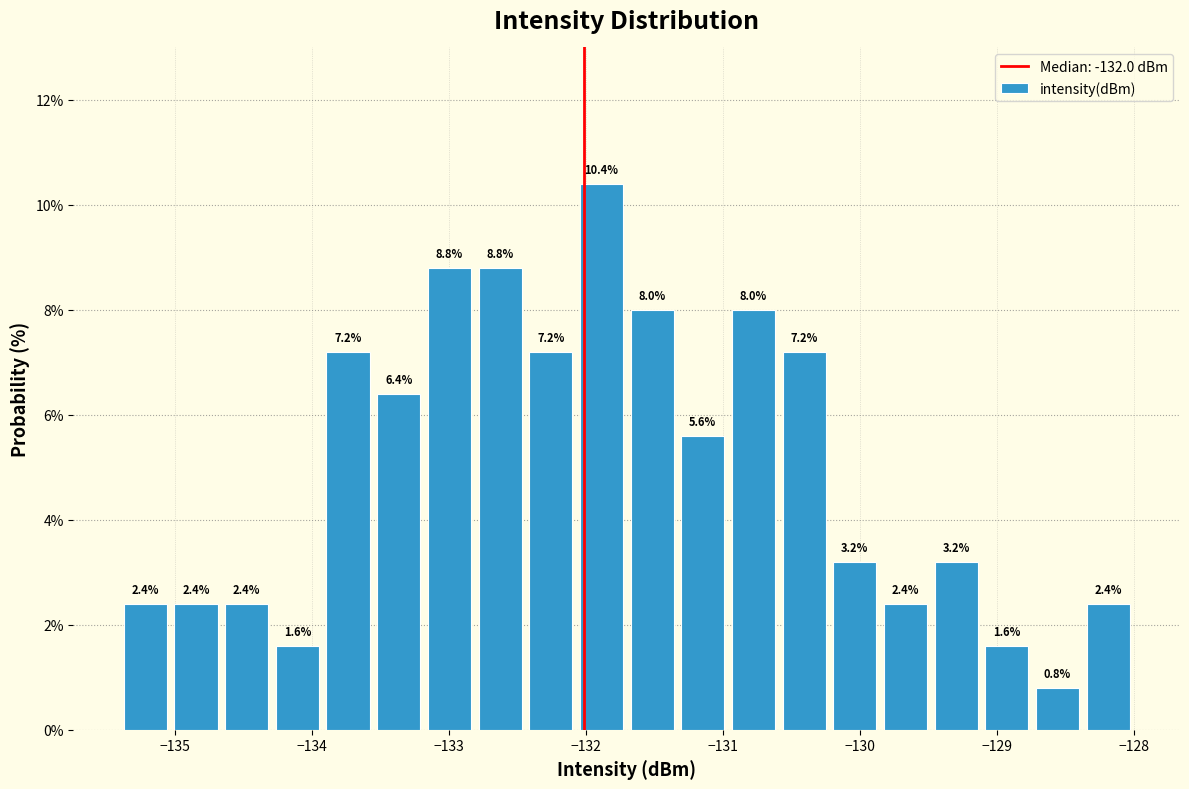

Read against the x-axis, roughly where is the centre of the tallest bar?

-131.9